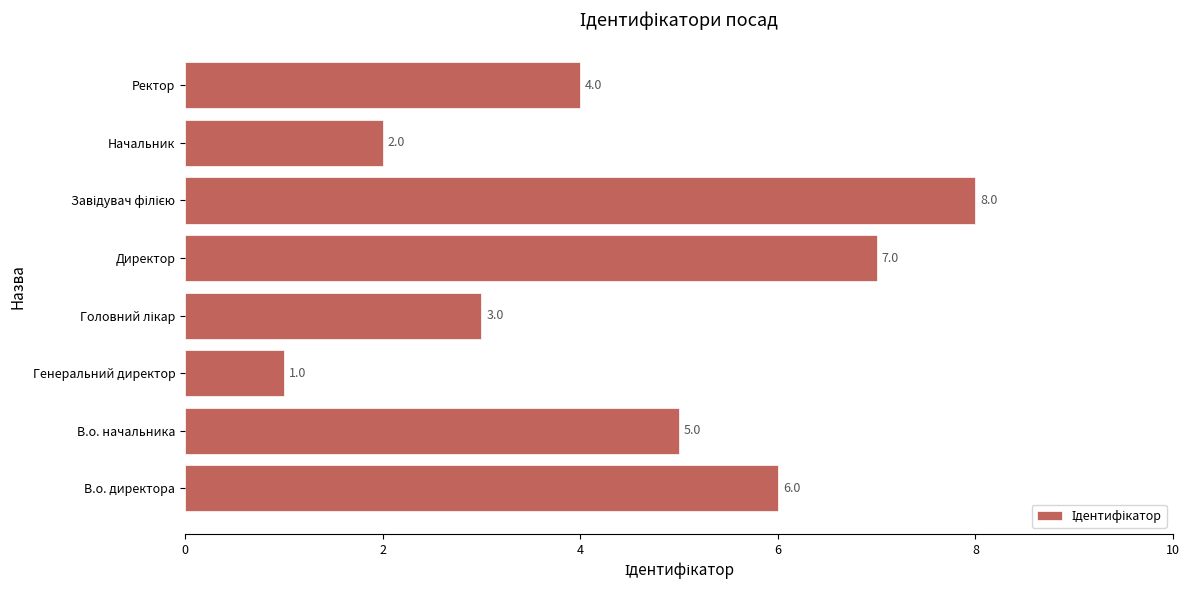

Read the value at В.о. начальника.

5